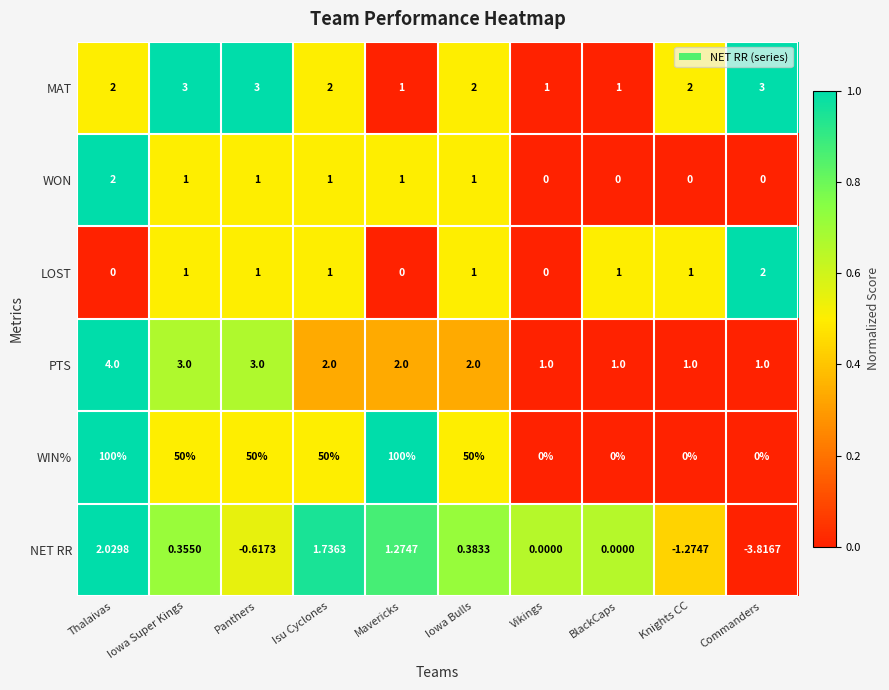

What is the greatest value displayed?

100.0